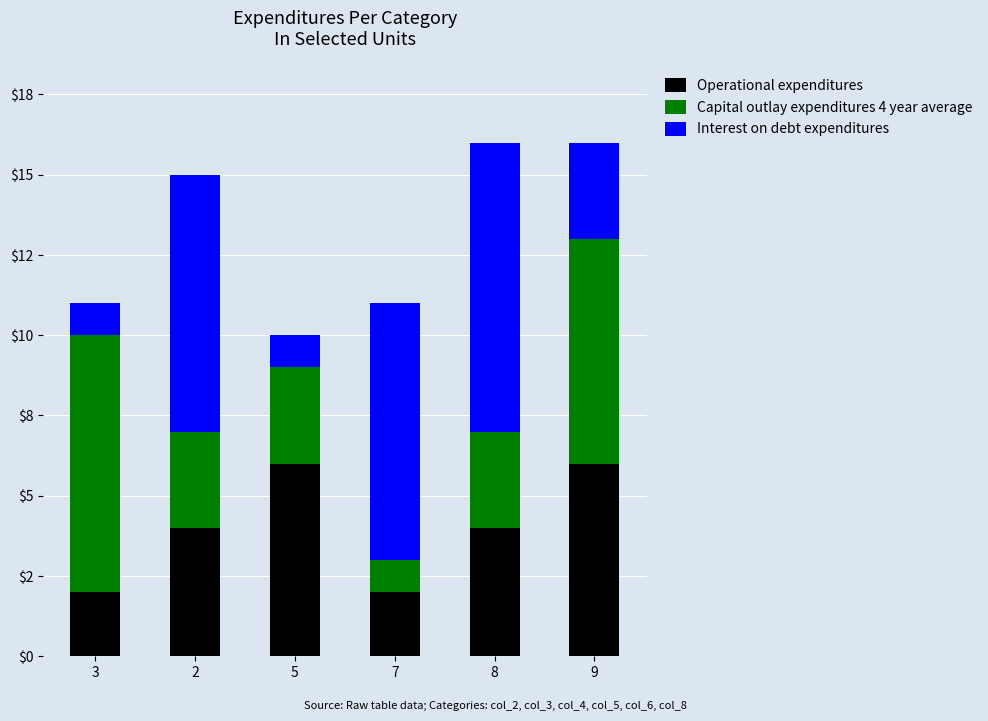

Does the chart contain stacked bars?

Yes